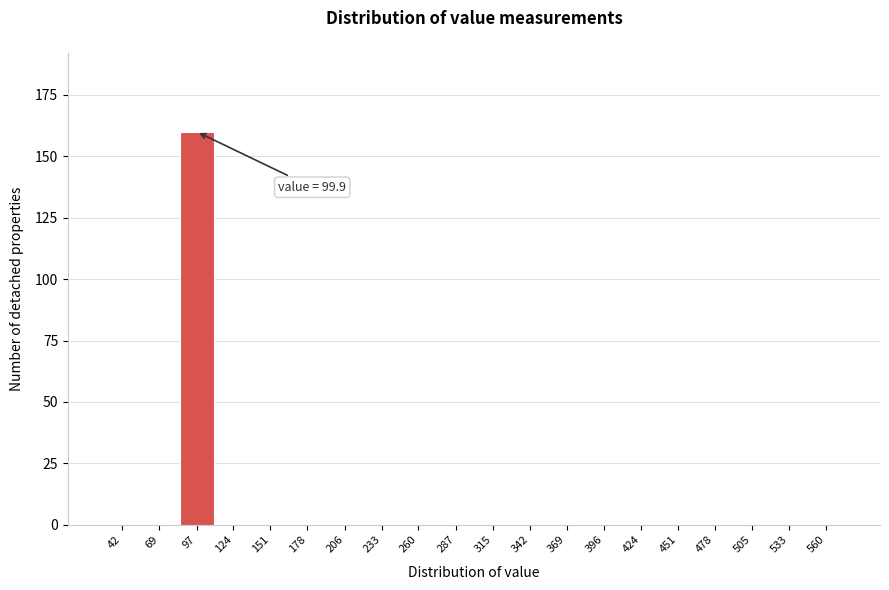

Reading left to right, what are all the values shown in this chart?

42=0	69=0	97=160	124=0	151=0	178=0	206=0	233=0	260=0	287=0	315=0	342=0	369=0	396=0	424=0	451=0	478=0	505=0	533=0	560=0